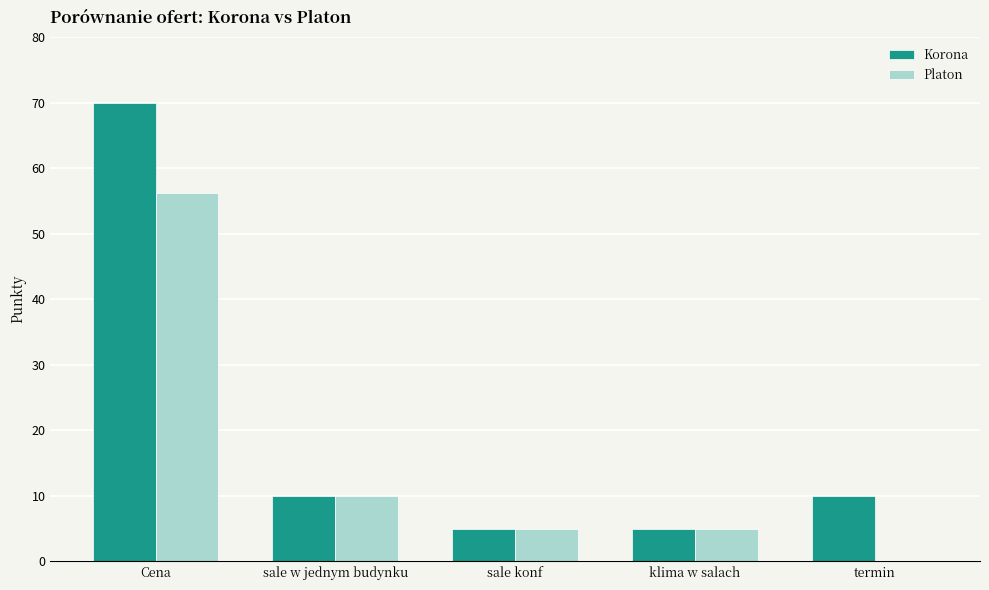

Is the value of Korona at klima w salach greater than the value of Platon at termin?

Yes